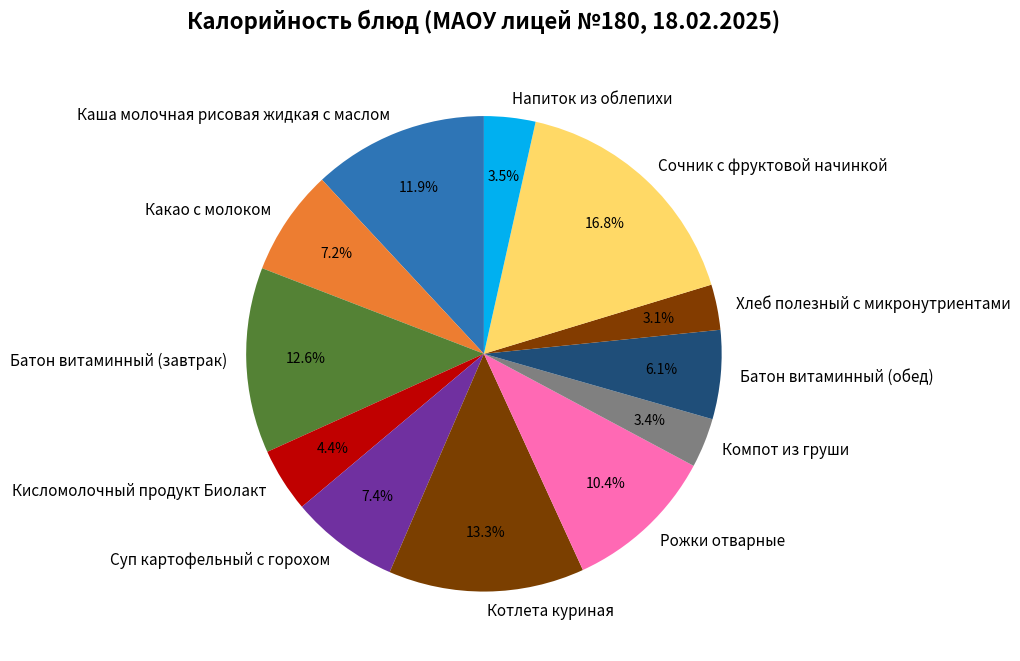

How many slices are in this pie chart?

12